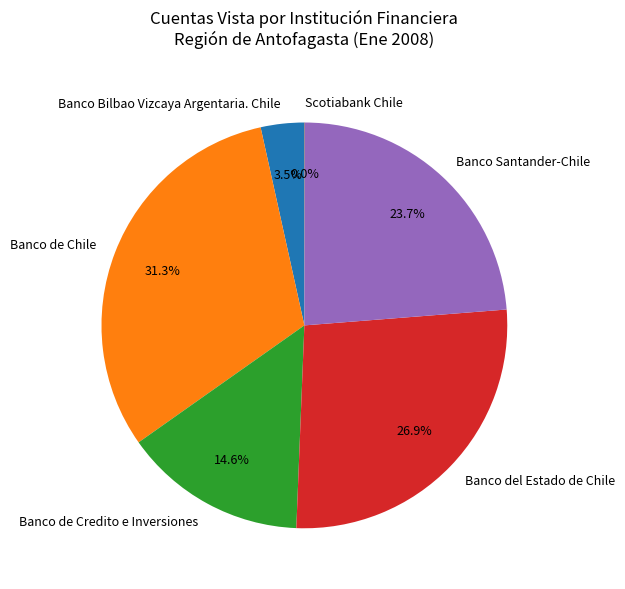

Is it true that Banco de Chile is 31% of the pie?

True